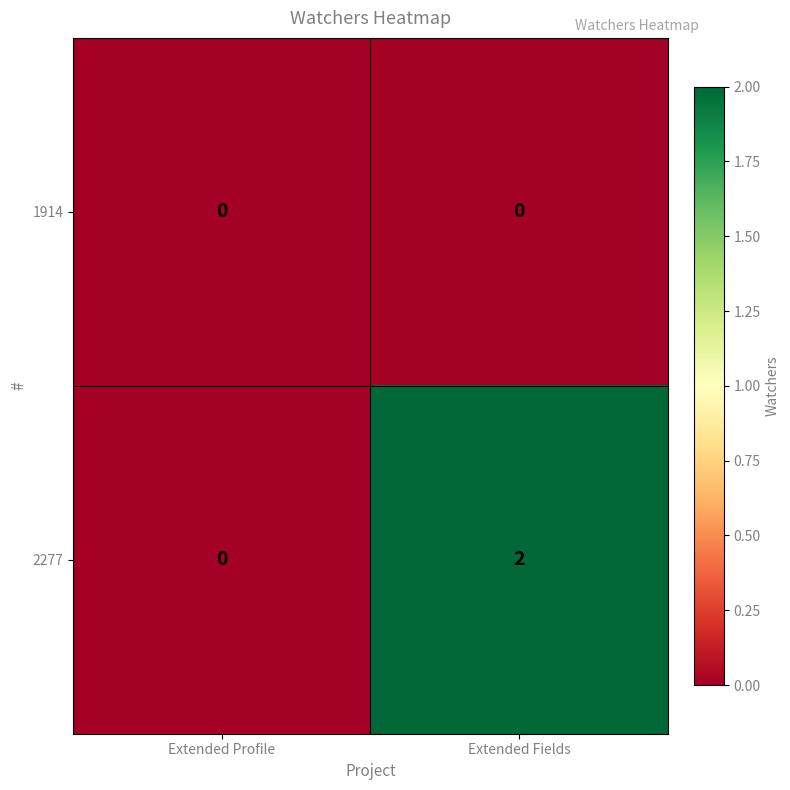

List the series in order of their peak value, highest first.

2277, 1914